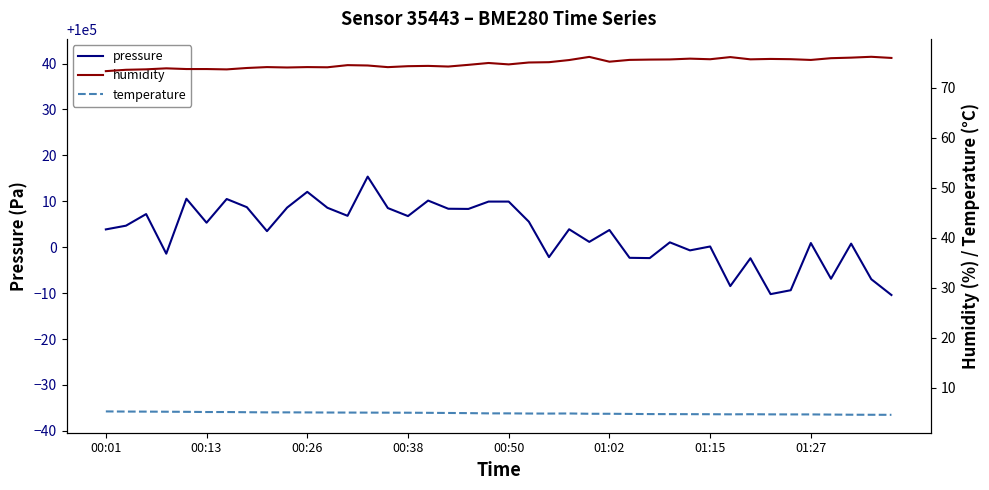

What is the highest value of the pressure series?

100015.4